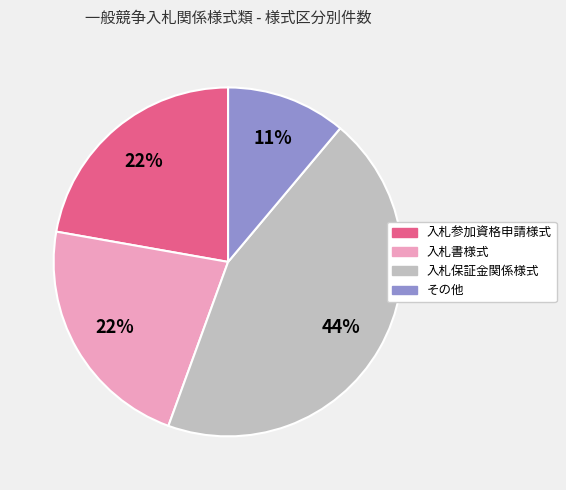

Is the sum of 入札保証金関係様式 and 入札書様式 greater than half?

Yes